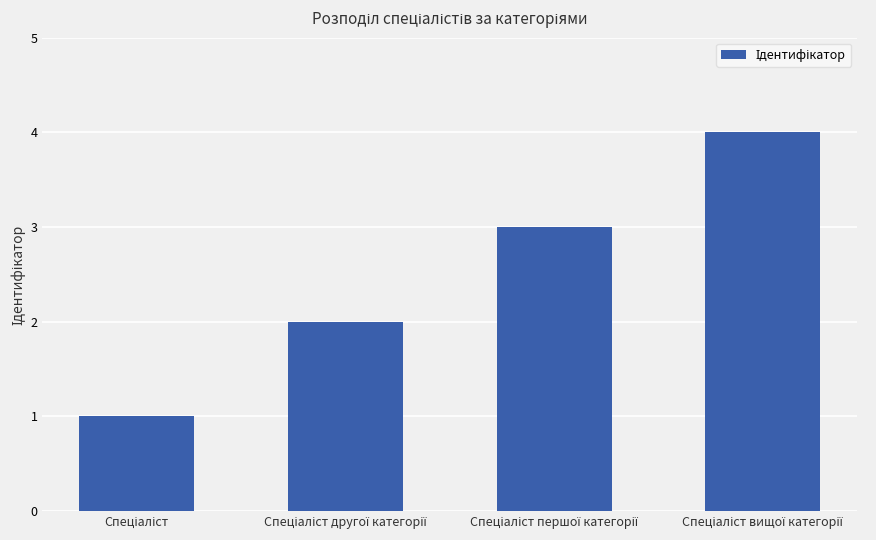

Reading right to left, transcribe all the data shown in this chart.

4	3	2	1